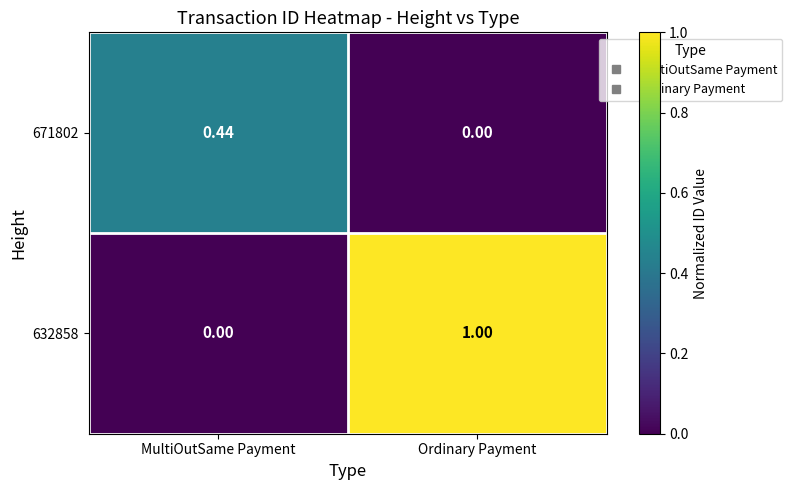

At which category does the chart reach its peak across all series?

Ordinary Payment